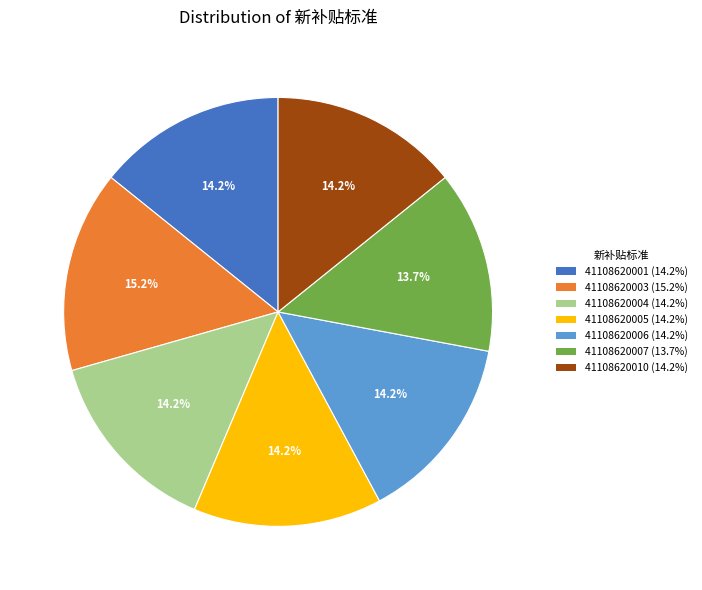

What is the ratio of the value at 41108620001 to the value at 41108620003?

0.9